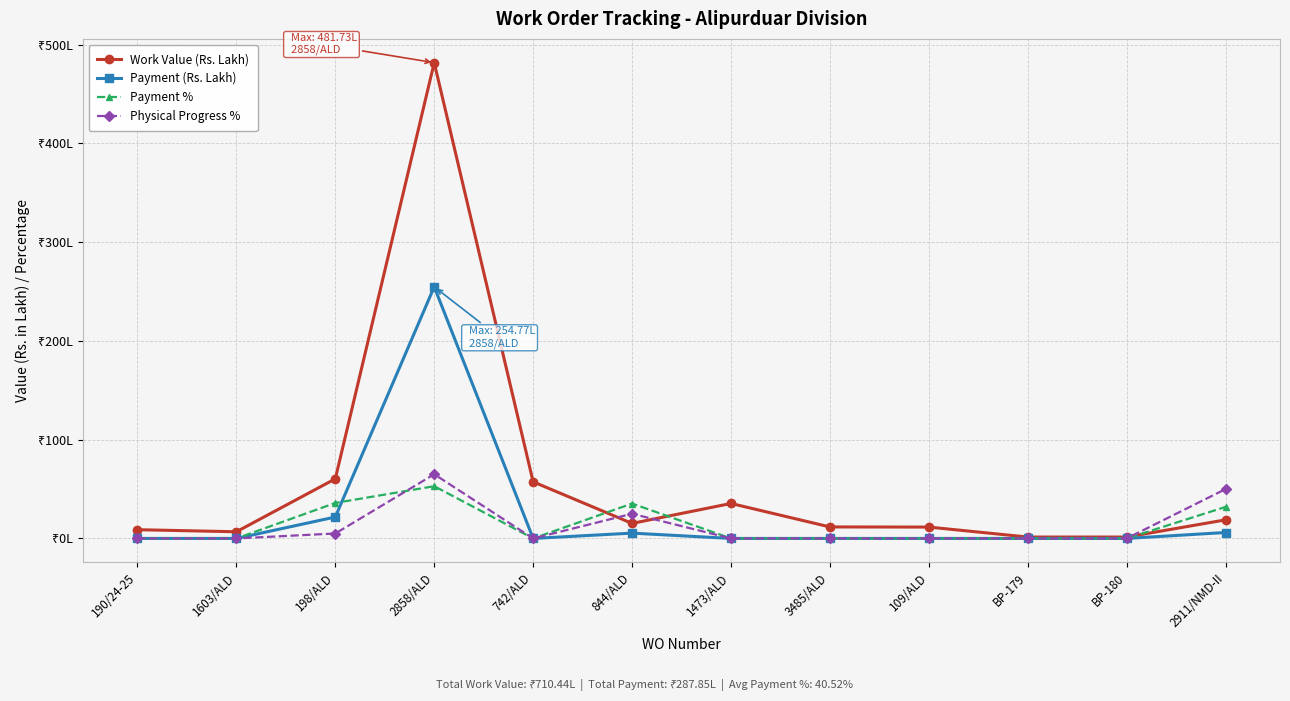

At how many categories does at least one series exceed 124?

1